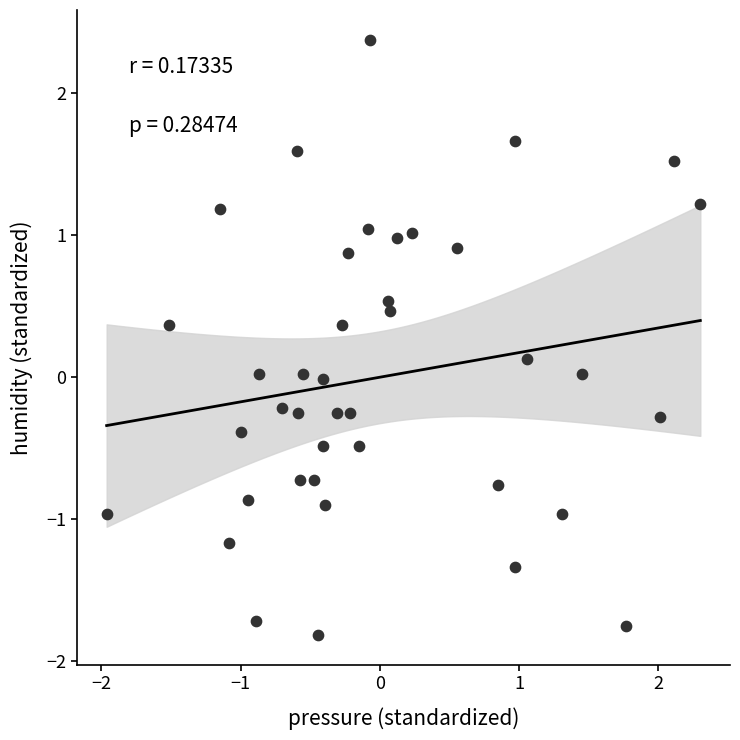

What is the range of X values (max minus min)?

4.3